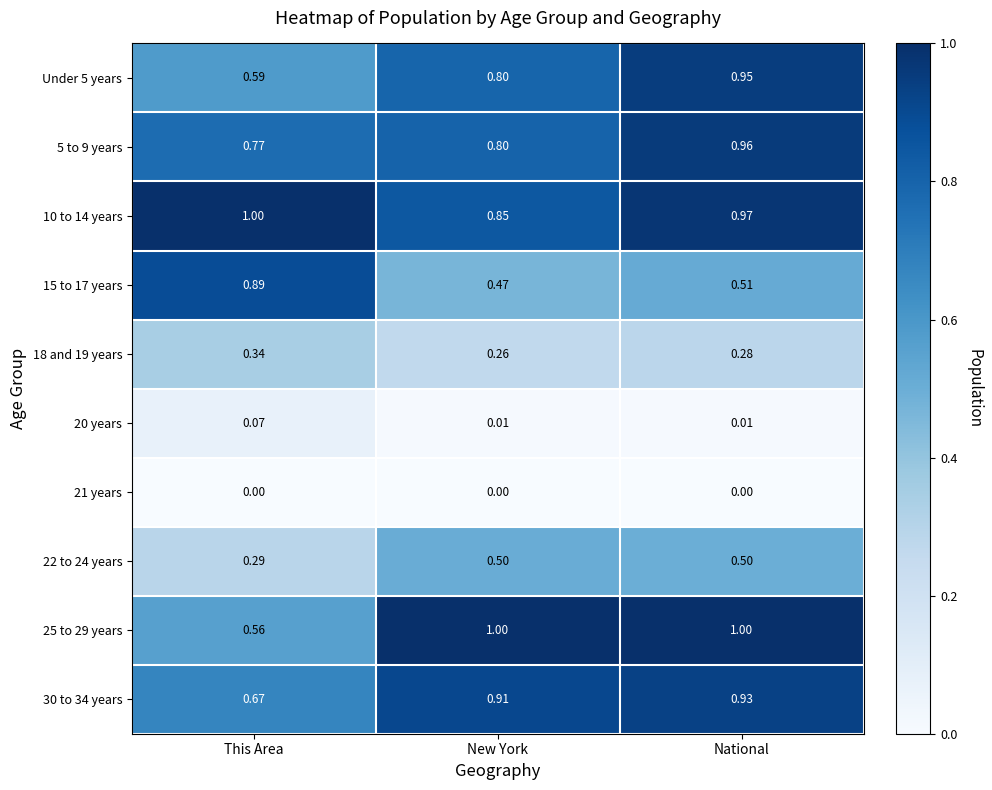

At which category is the sum across all series the highest?

National